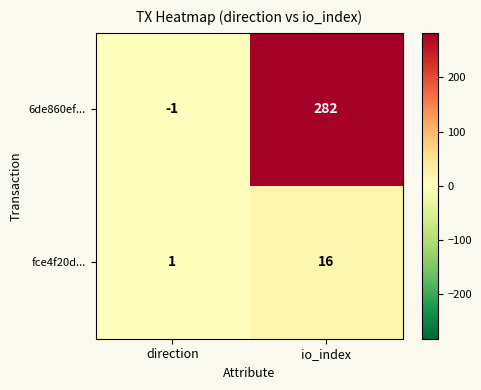

Read the 6de860ef... value at io_index, to the nearest 10.

280